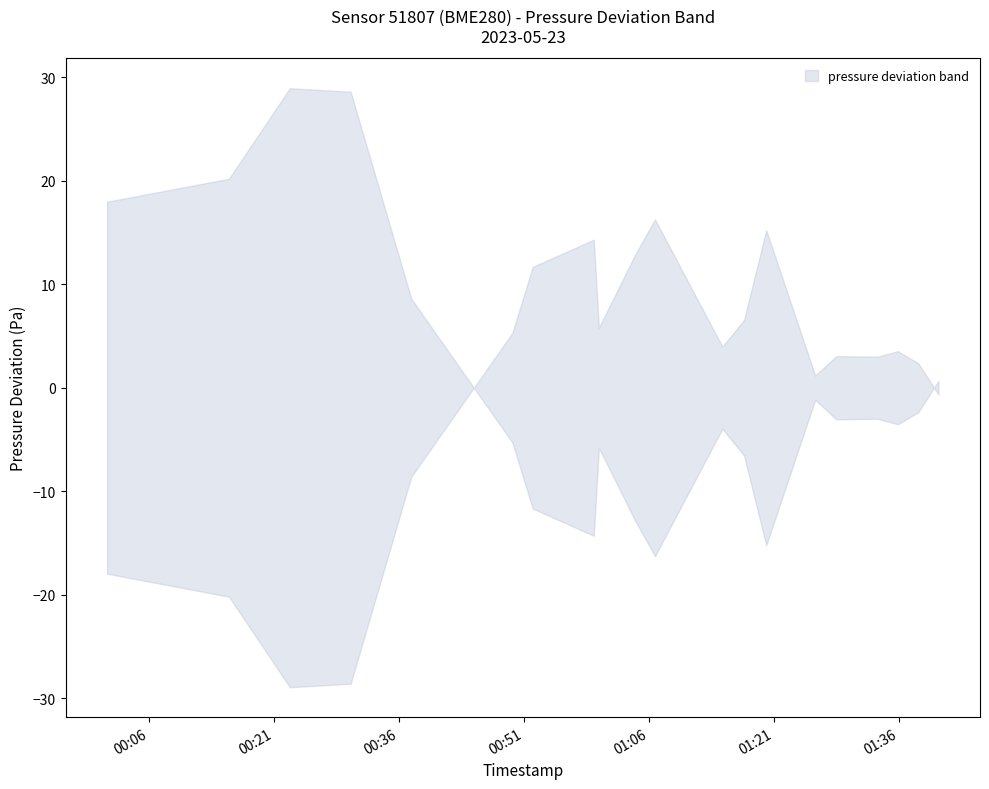

True or false: humidity and temperature cross at least once.

False